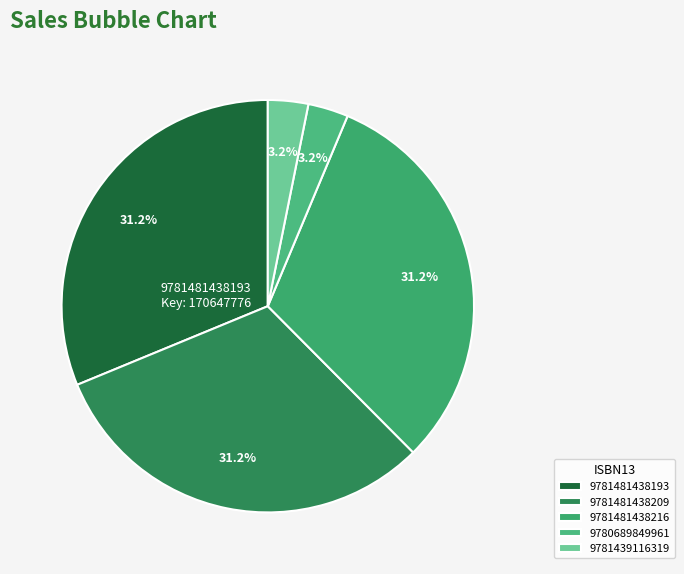

To the nearest percent, what is the difference between the 9781481438193 and 9781439116319 slice percentages?

28%